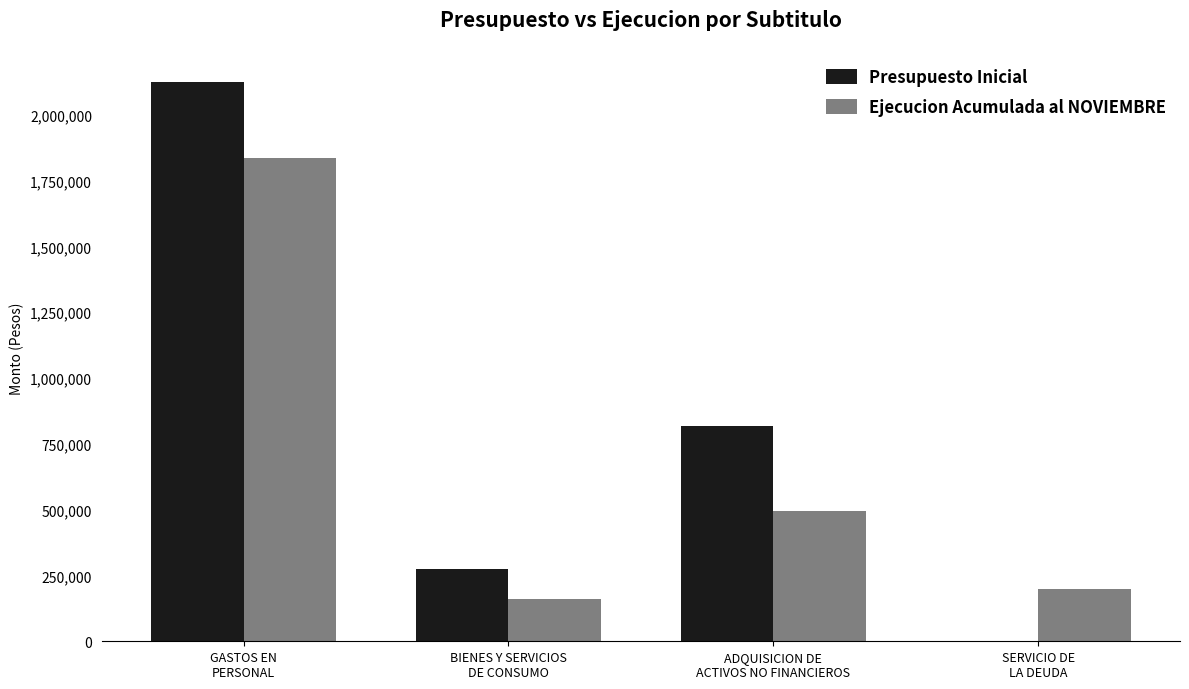

Is the value of Ejecucion Acumulada al NOVIEMBRE at ADQUISICION DE
ACTIVOS NO FINANCIEROS greater than the value of Presupuesto Inicial at BIENES Y SERVICIOS
DE CONSUMO?

Yes